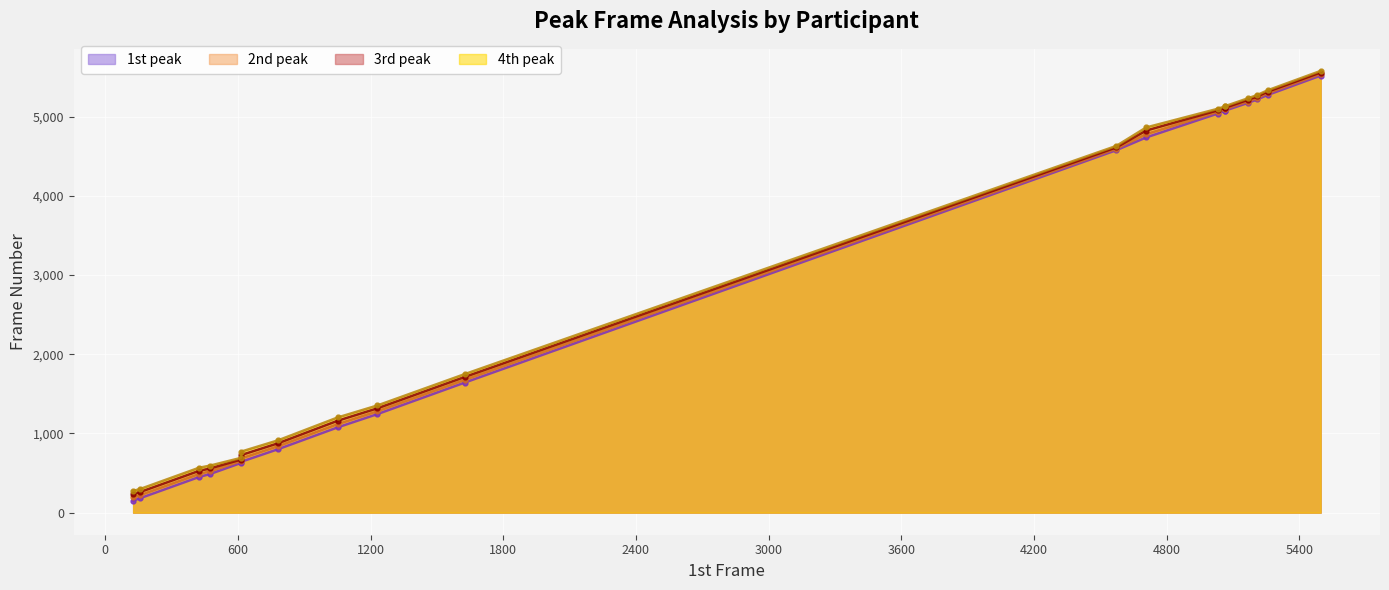

What is the difference between the second highest and minimum values in the 1st peak series?

5124